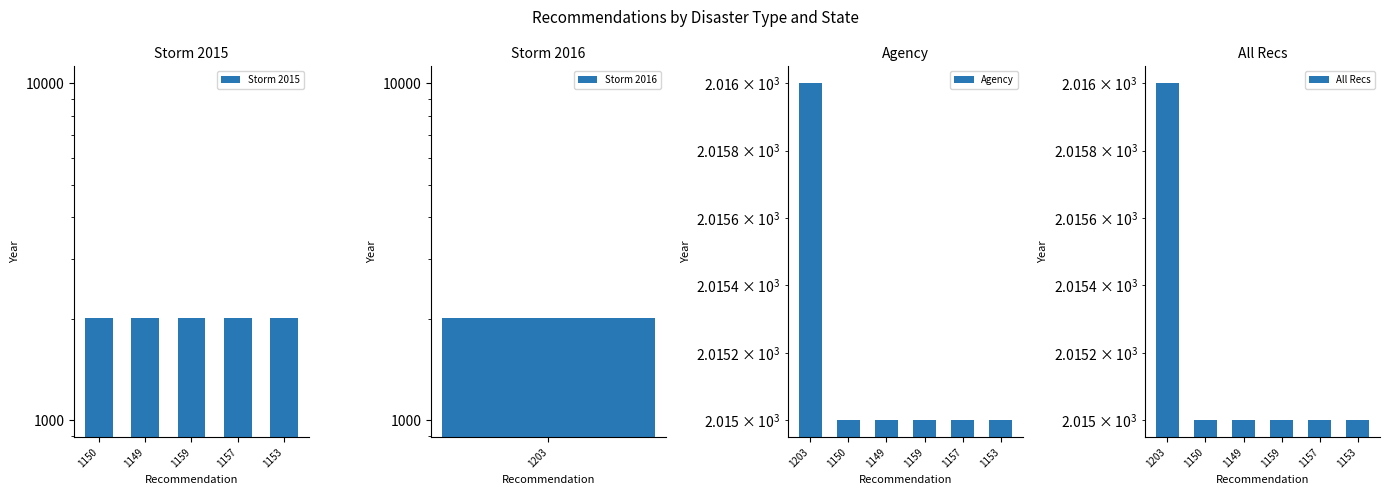

What is the ratio of the value at REC267-1153 to the value at REC267-1157?

1.0